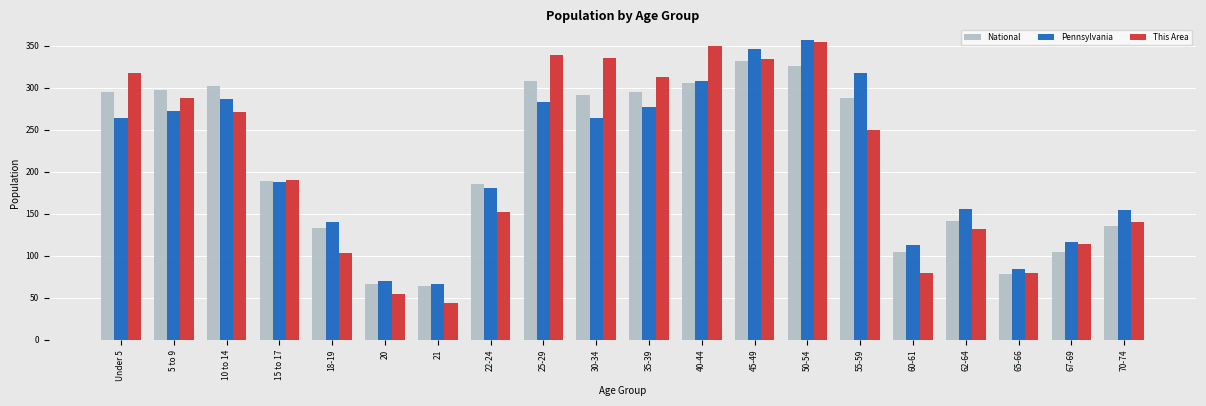

What are all the series names shown in the legend?

National, Pennsylvania, This Area